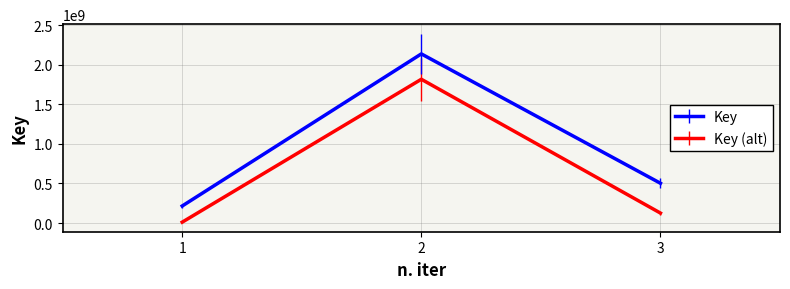

The value of Key (alt) at 3 is 223383963.1. True or false?

False